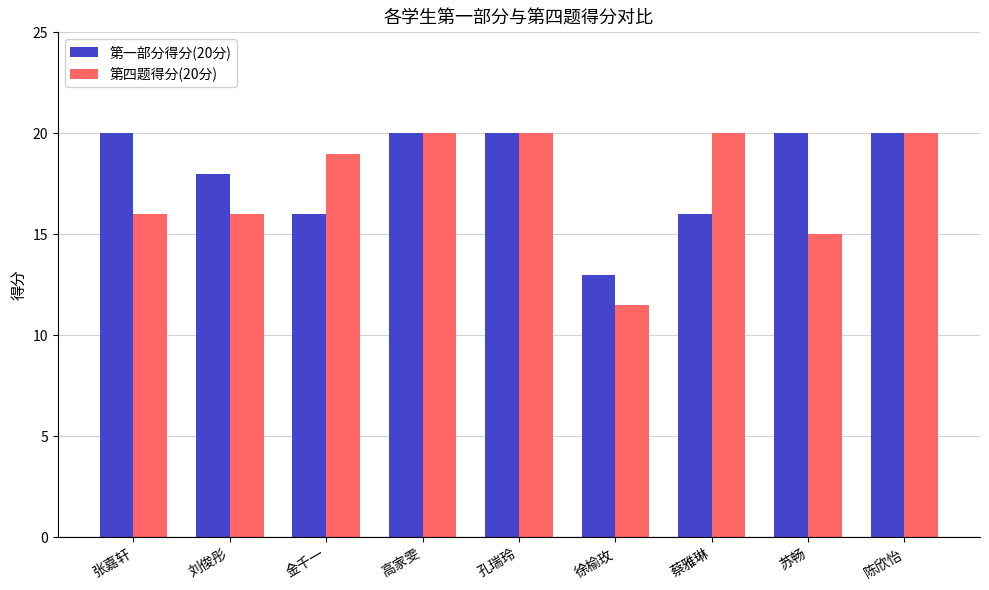

What is the approximate value of 第一部分得分(20分) at 苏畅?

20.0